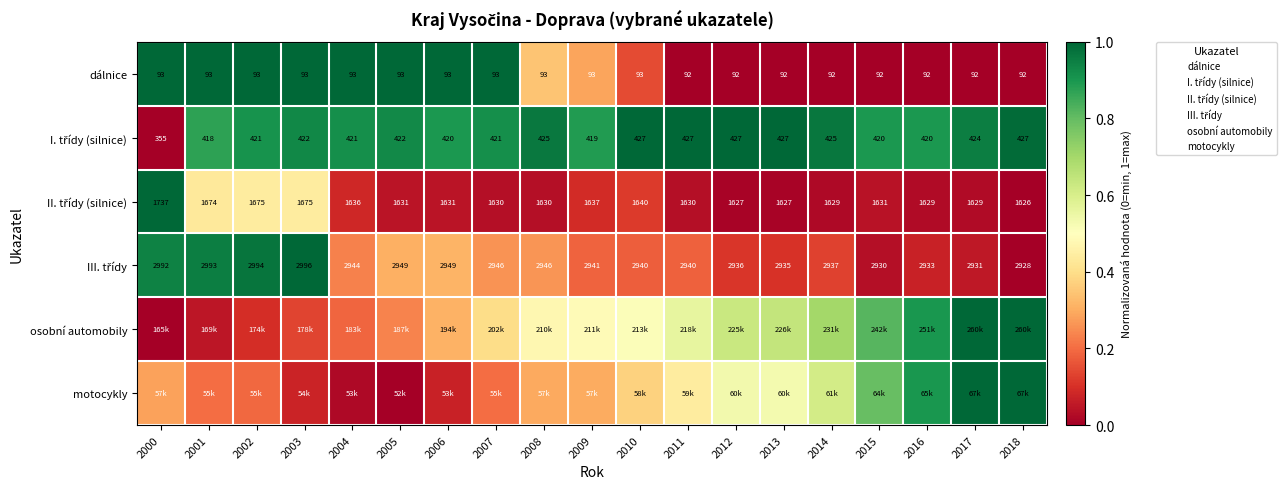

Rank the categories by motocykly value from highest to lowest.

2017, 2018, 2016, 2015, 2014, 2012, 2013, 2011, 2010, 2009, 2008, 2000, 2001, 2007, 2002, 2003, 2006, 2004, 2005